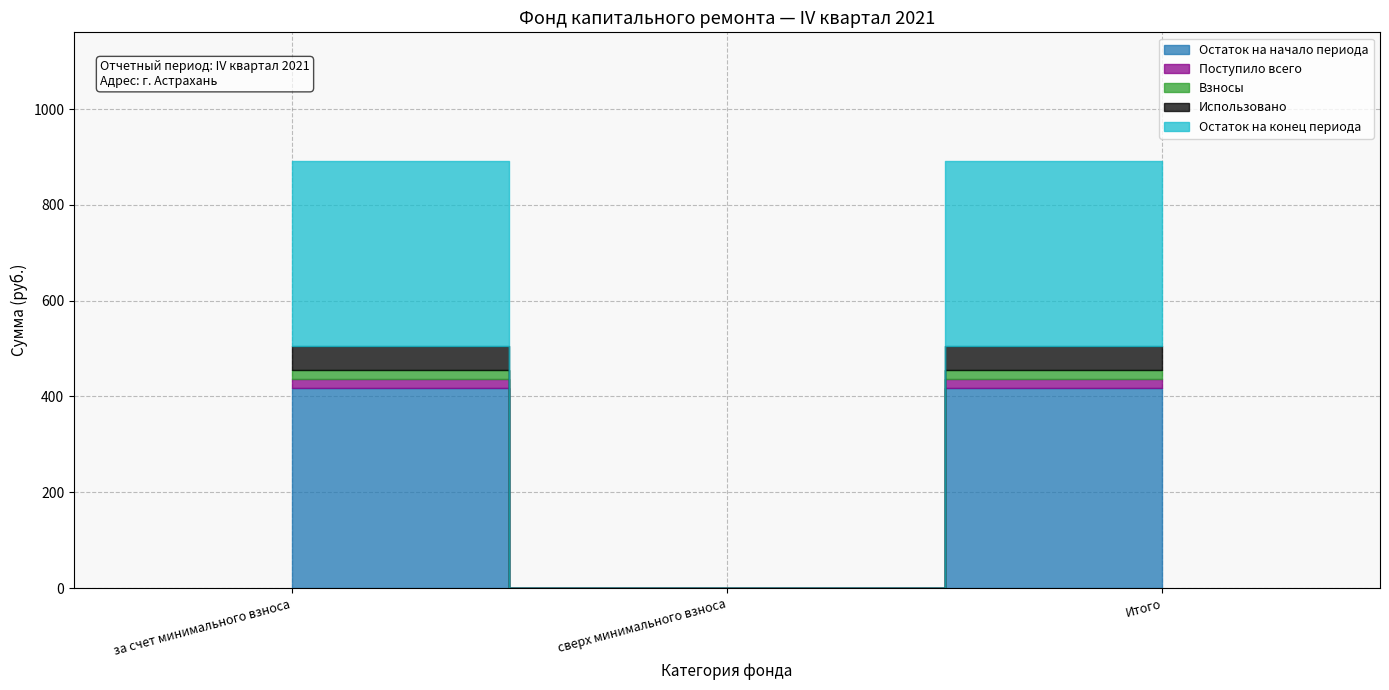

What position from the right is сверх минимального взноса?

2